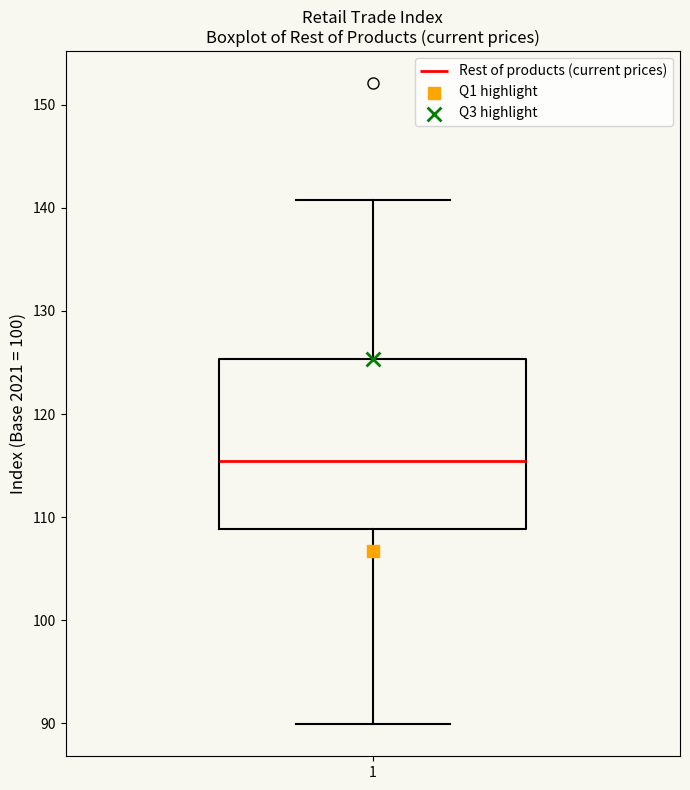

Read this box plot against the y-axis: the position of the median line, the range covered by the box, and the ends of both whiskers. The values are not printed on the chart, so give them approximately, as read against the axis.

median 115, box 109 to 125, whiskers 90 to 141